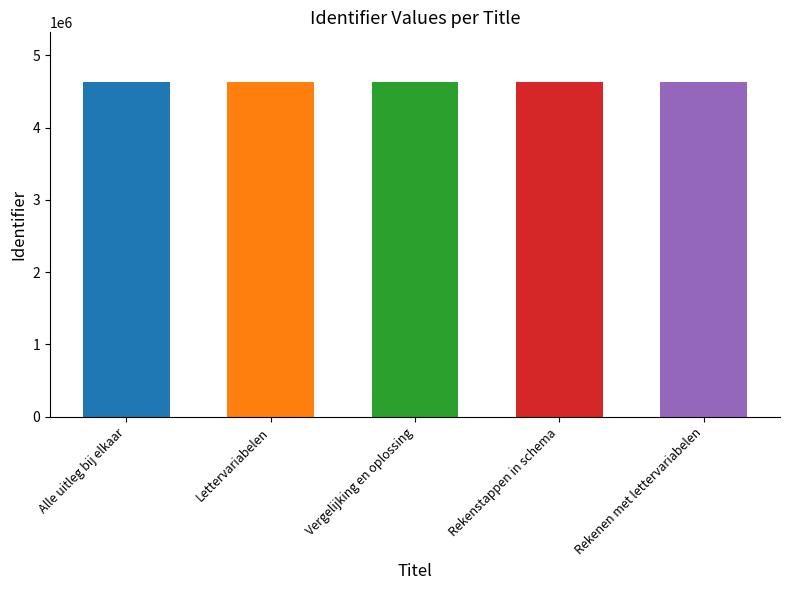

What value does the data have at Vergelijking en oplossing?

4625551